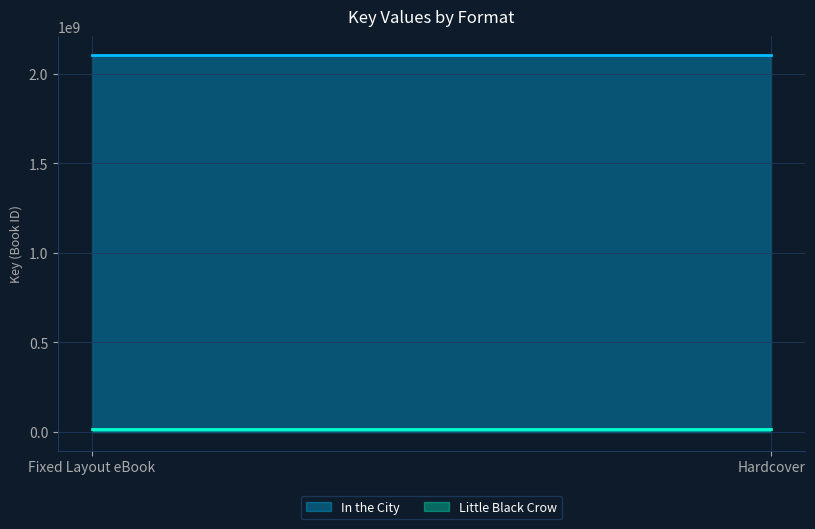

What are all the series names shown in the legend?

In the City, Little Black Crow